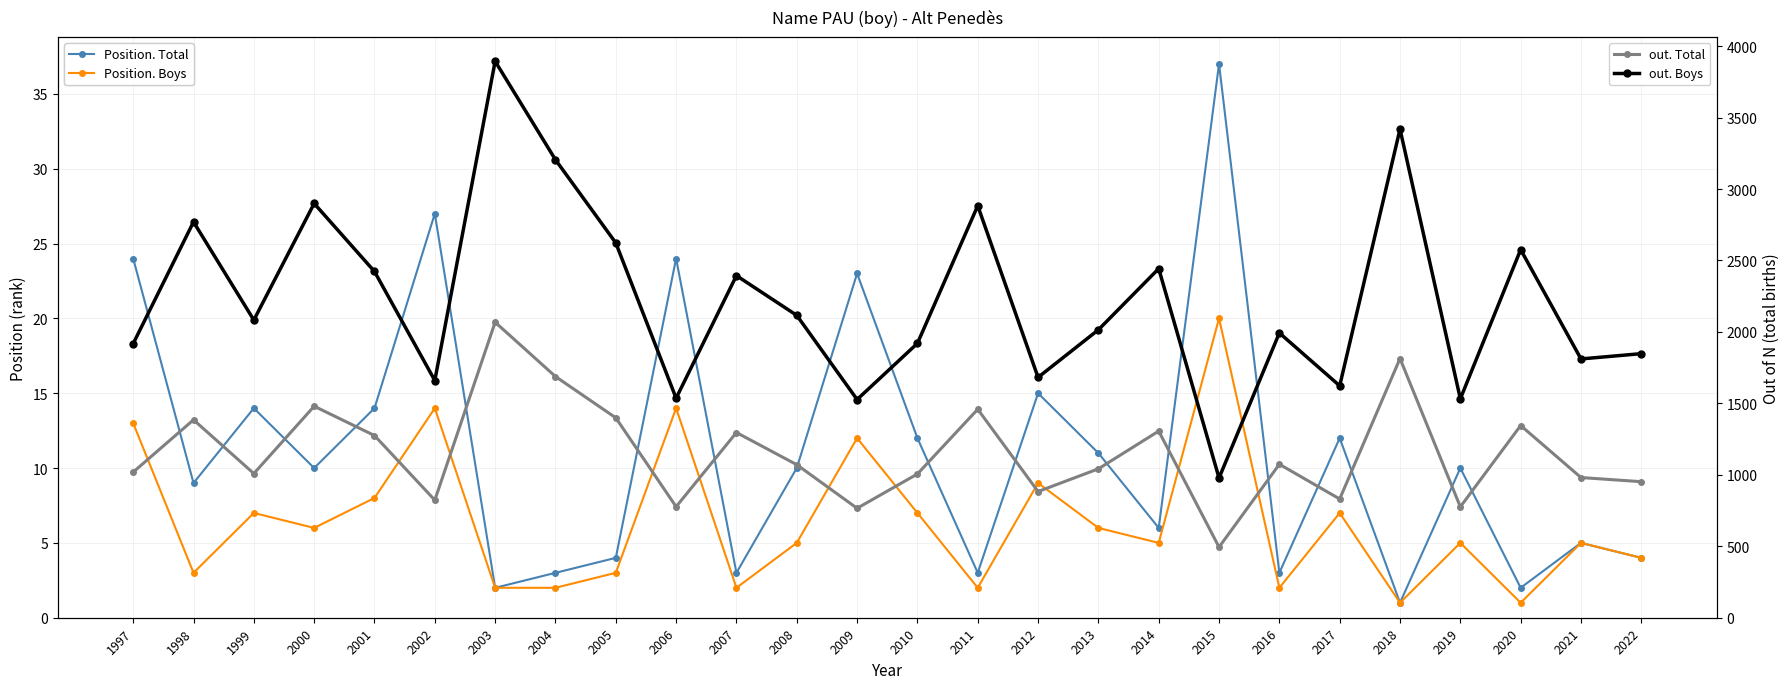

How many data points in Position. Boys are above 5?

12